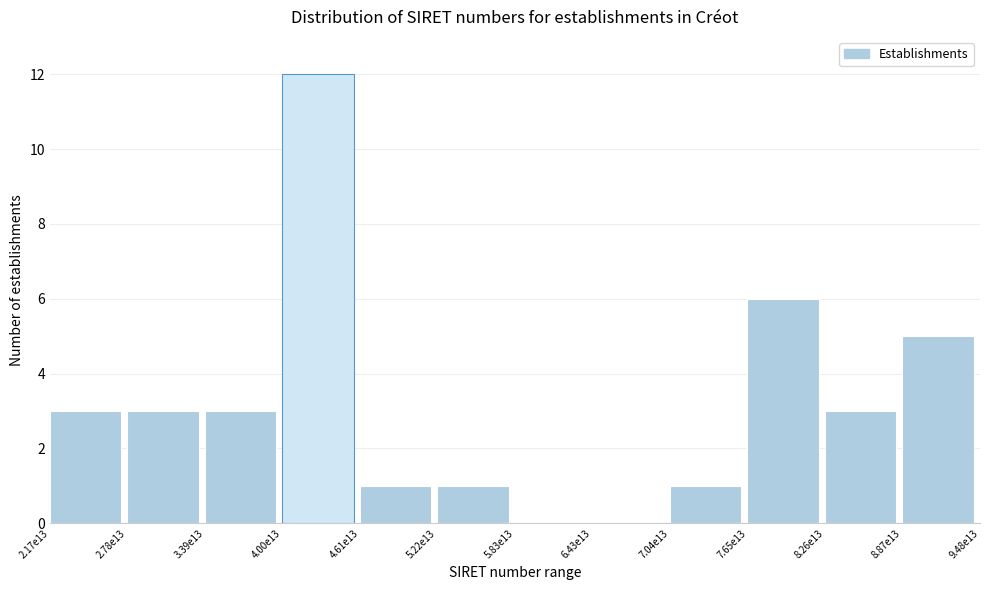

Reading left to right, transcribe all the data shown in this chart.

2.17e13=3	2.78e13=3	3.39e13=3	4.00e13=12	4.61e13=1	5.22e13=1	5.83e13=0	6.43e13=0	7.04e13=1	7.65e13=6	8.26e13=3	8.87e13=5